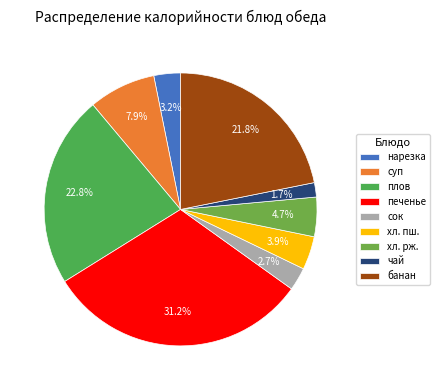

To the nearest percent, what percentage of the pie is сок?

3%